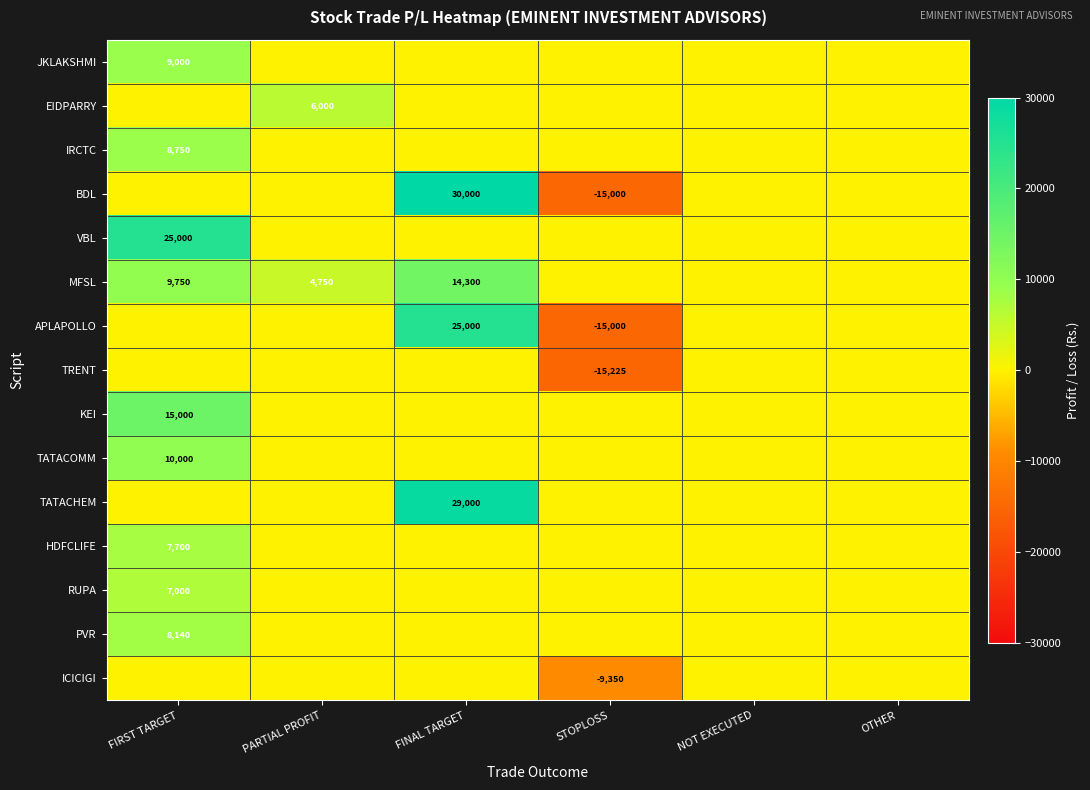

The BDL series shows -26903 at NOT EXECUTED. True or false?

False